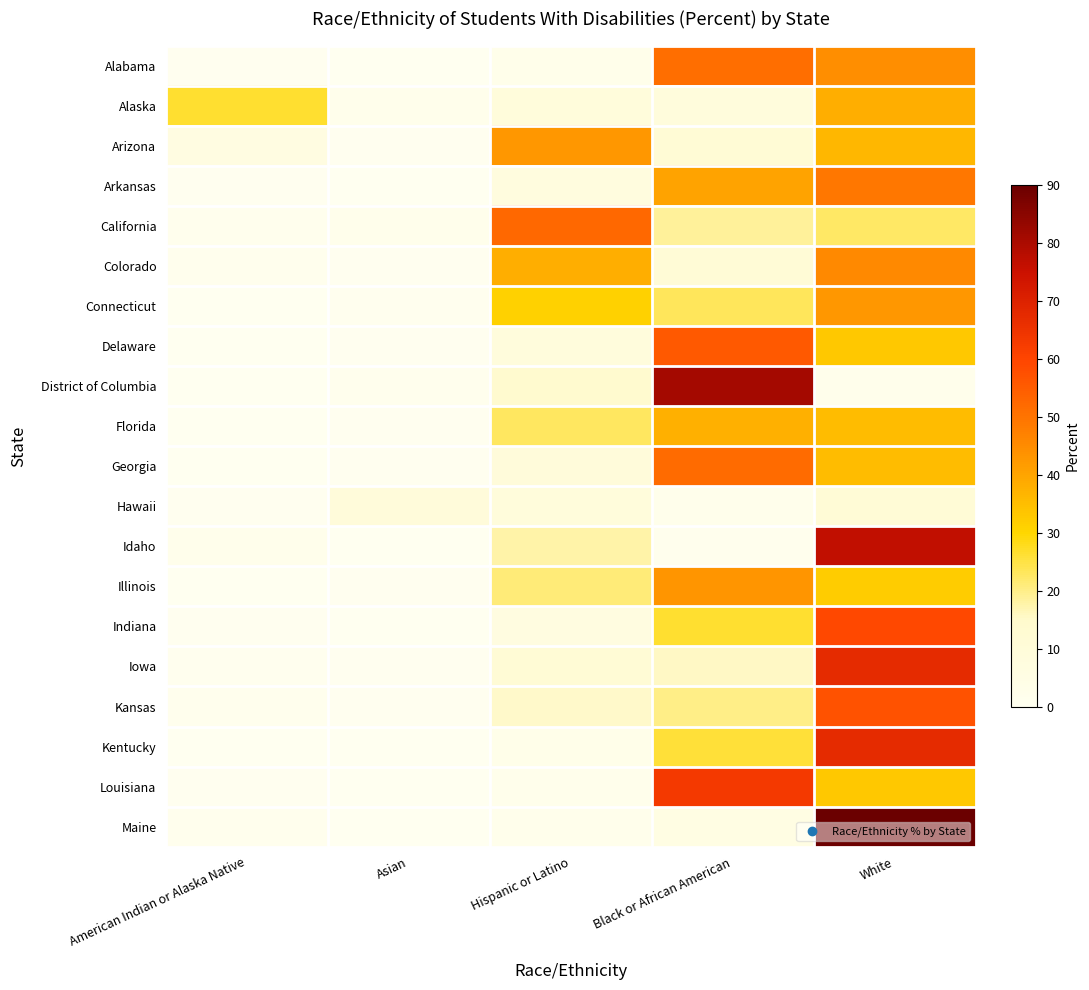

What is the difference between the highest and lowest values at White?

87.6